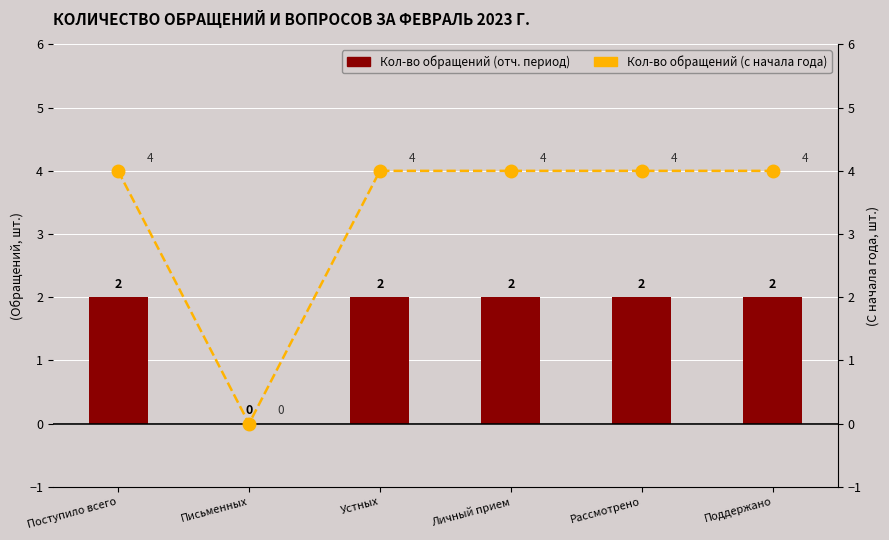

Which category has the highest value in the Кол-во обращений (отч. период) series?

Поступило всего